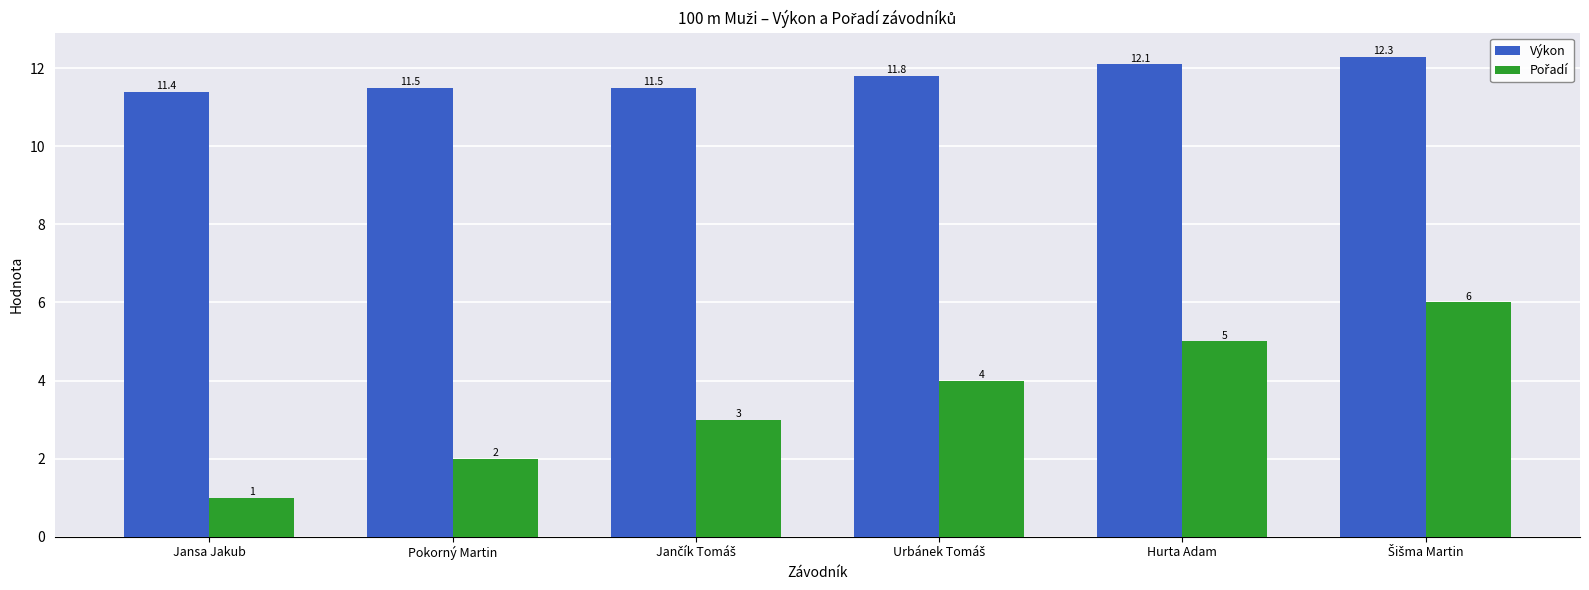

At which label is Výkon closest to 11?

Jansa Jakub